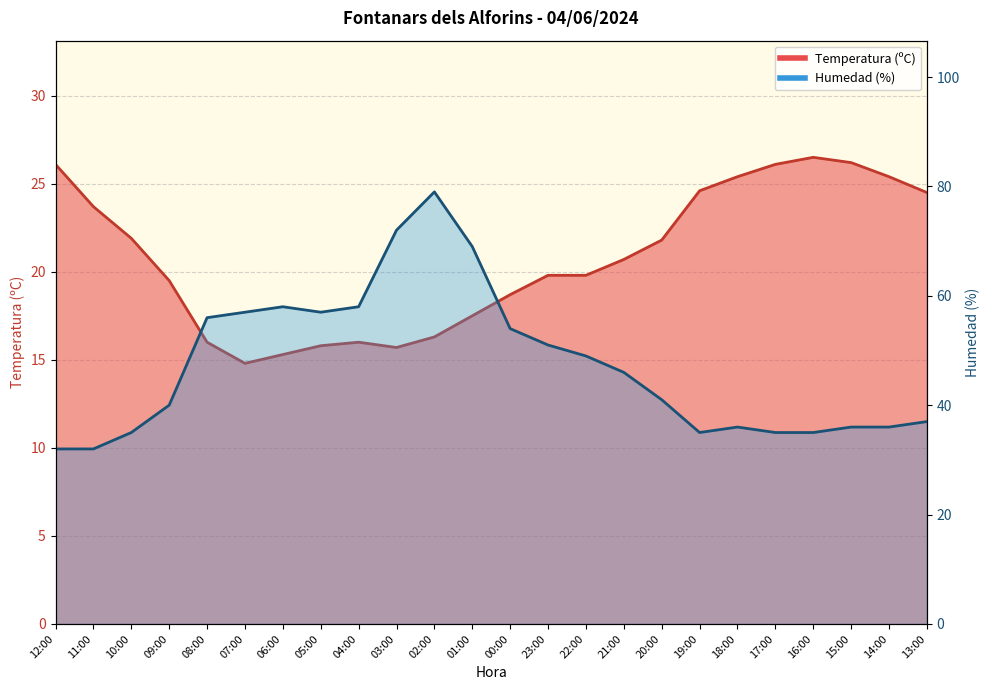

What is the smallest value displayed?

14.8